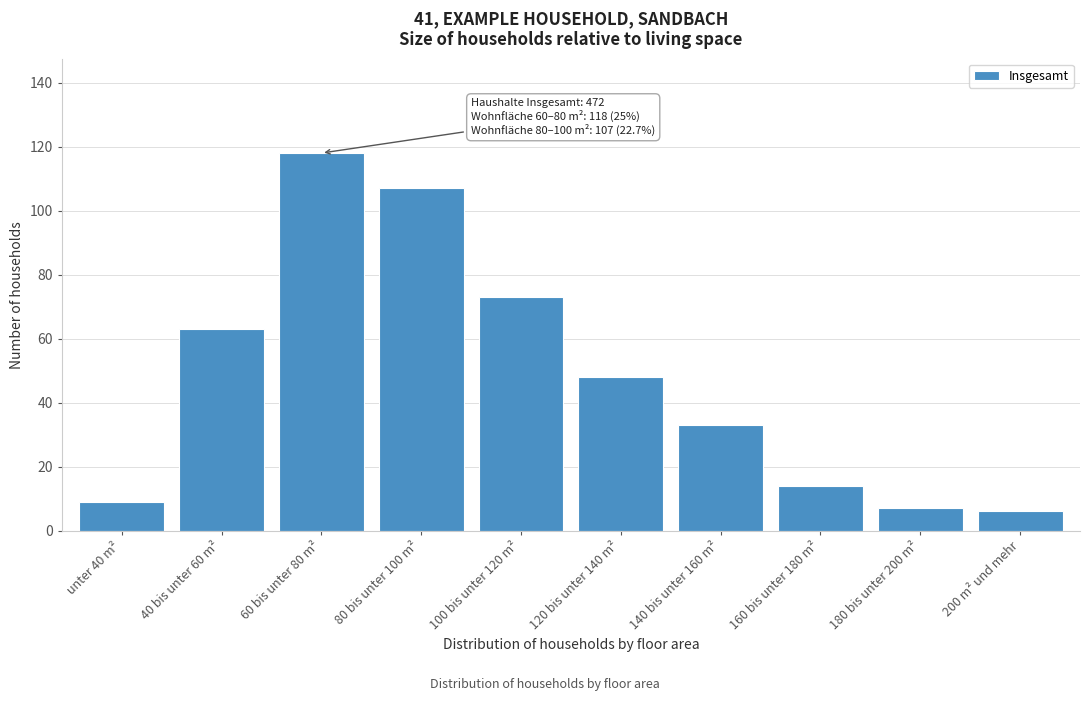

Reading left to right, list all the values displayed in this chart.

unter 40 m²=9	40 bis unter 60 m²=63	60 bis unter 80 m²=118	80 bis unter 100 m²=107	100 bis unter 120 m²=73	120 bis unter 140 m²=48	140 bis unter 160 m²=33	160 bis unter 180 m²=14	180 bis unter 200 m²=7	200 m² und mehr=6